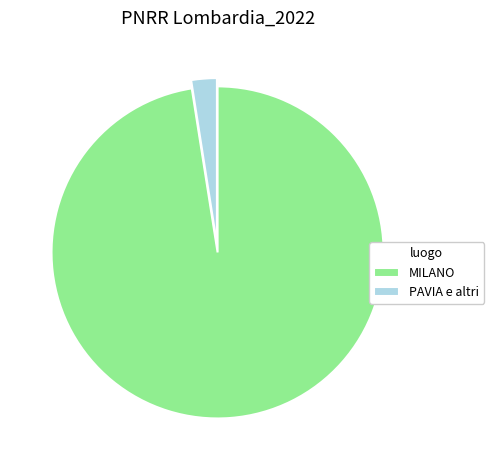

Approximately how many times larger is the value at MILANO compared to PAVIA e altri?

39.2